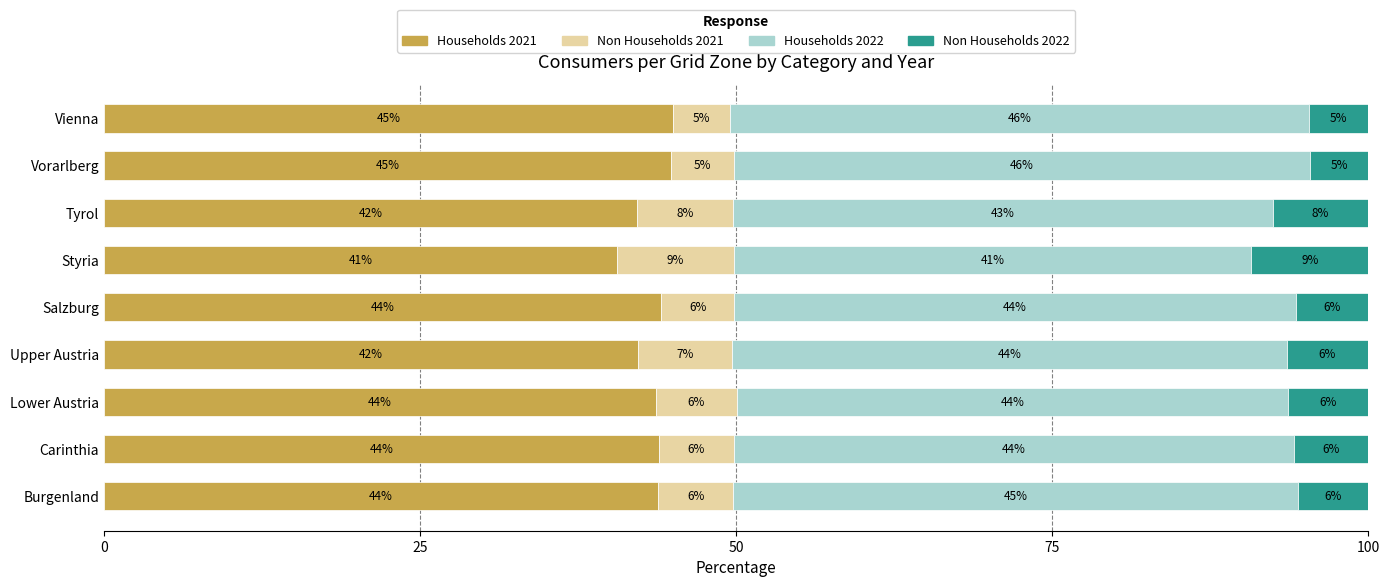

What is the total value across all series at Styria?

100.0